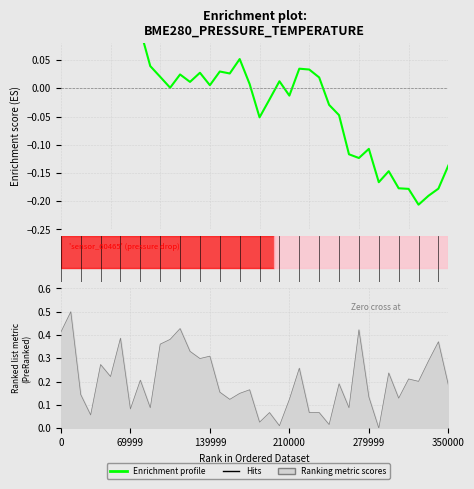

How many interior local valleys (lower than both neighbors) does the data have?

10